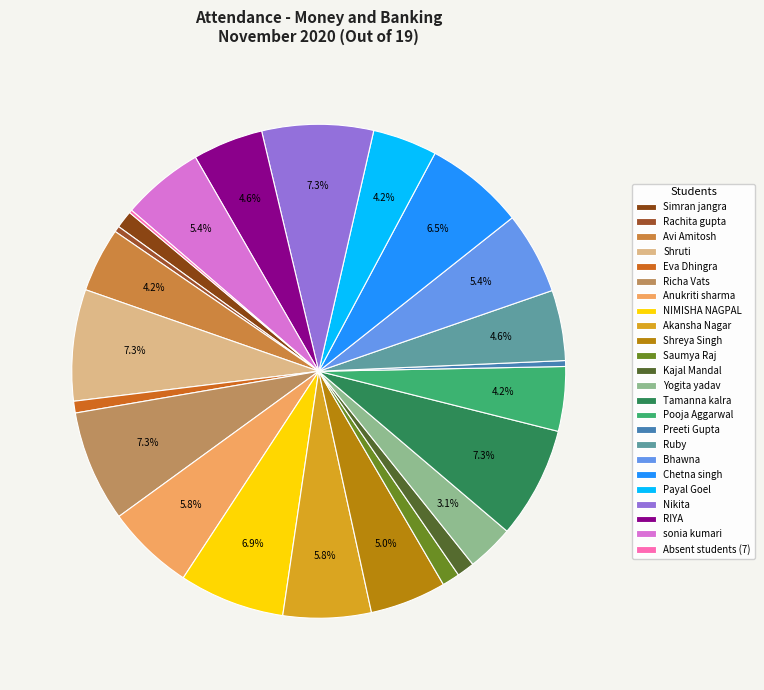

Is it true that Eva Dhingra is 11% of the pie?

False